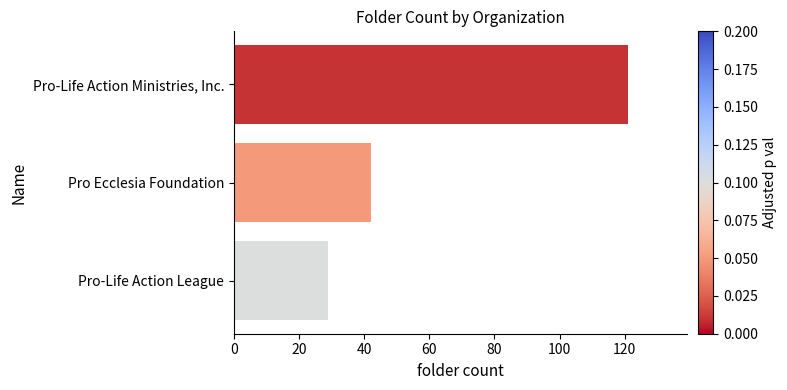

Reading top to bottom, extract all data points from this chart.

121	42	29